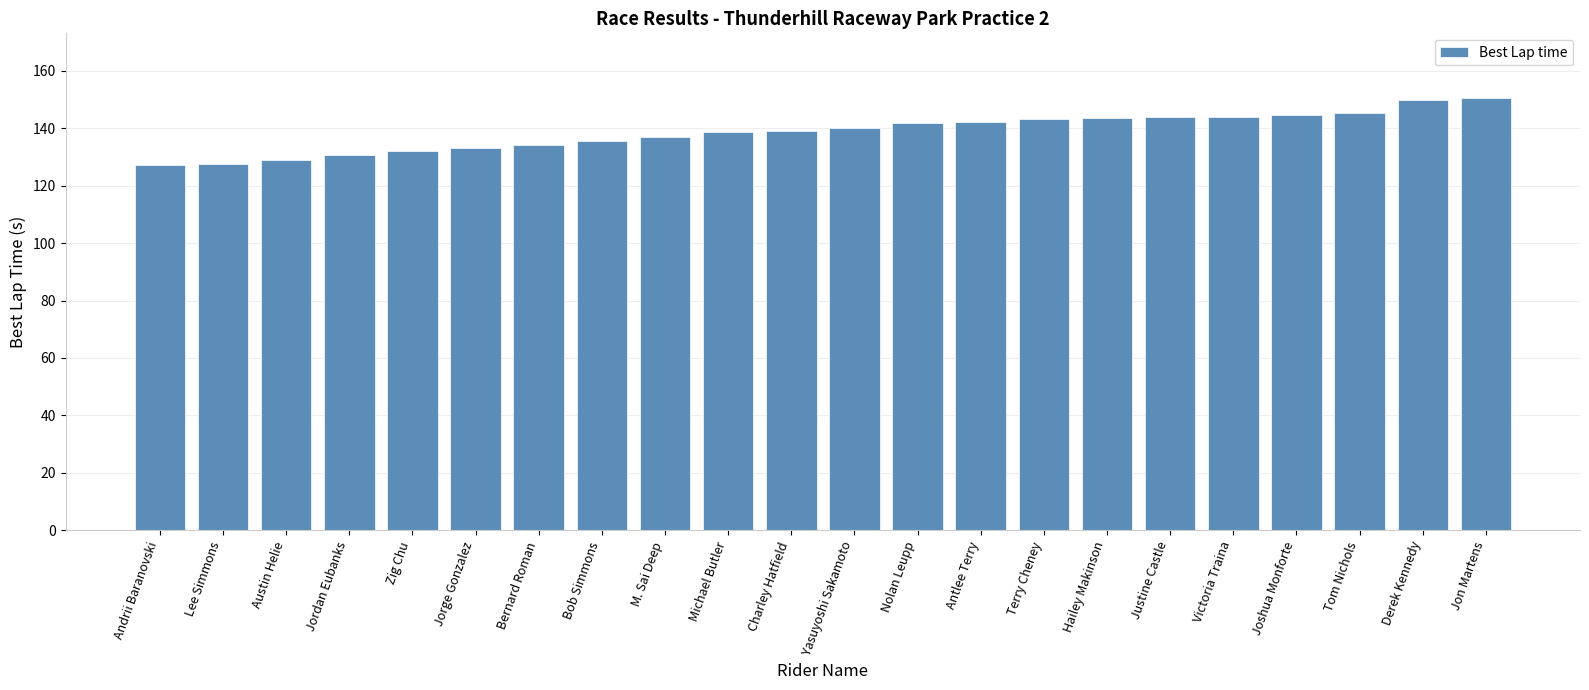

What is the sum of all values?

3051.9